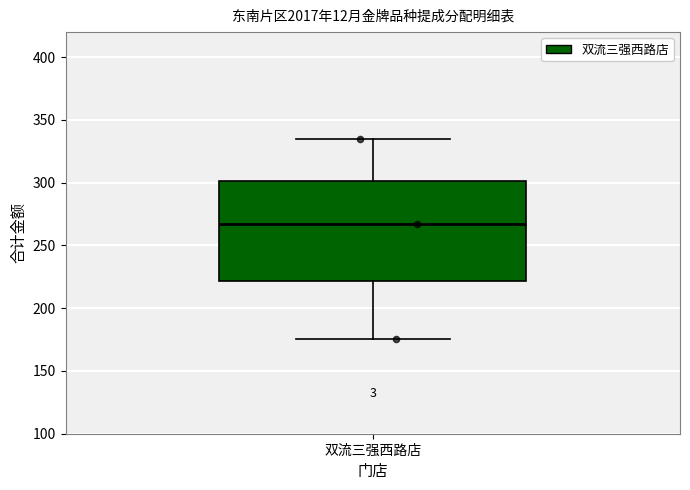

Transcribe this box plot: give where the median line is, the range the box spans, and where the two whiskers end, as read against the y-axis. The values are not printed on the chart, so give them approximately, as read against the axis.

median 265, box 220 to 300, whiskers 175 to 335